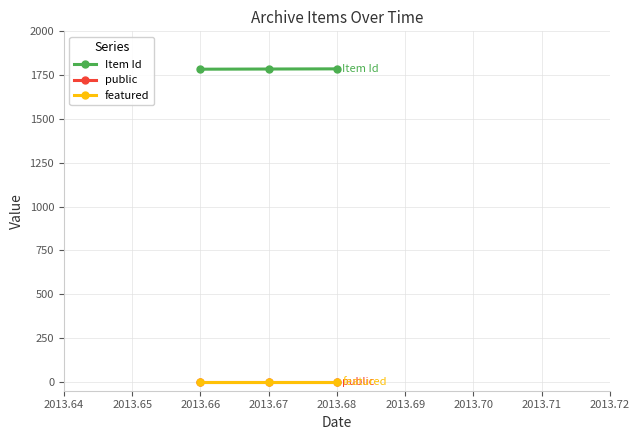

Count the number of data series in this chart.

3